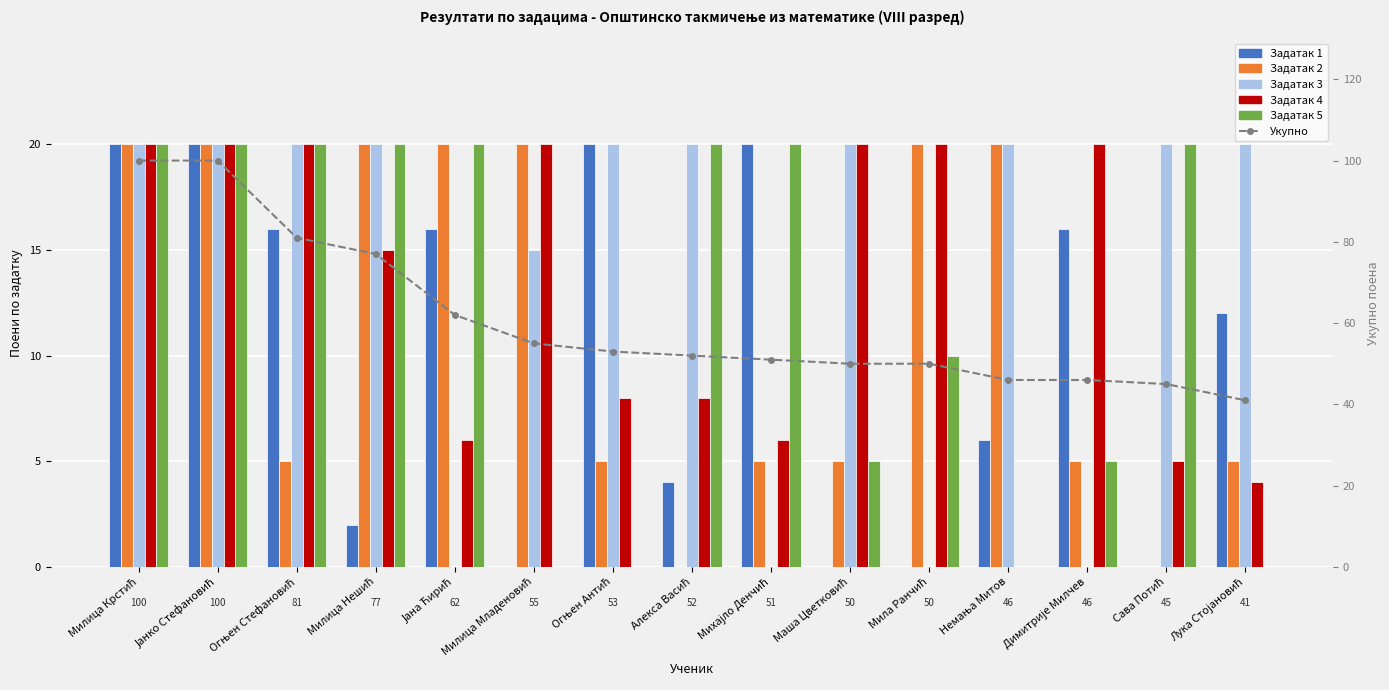

Are the bars horizontal?

No